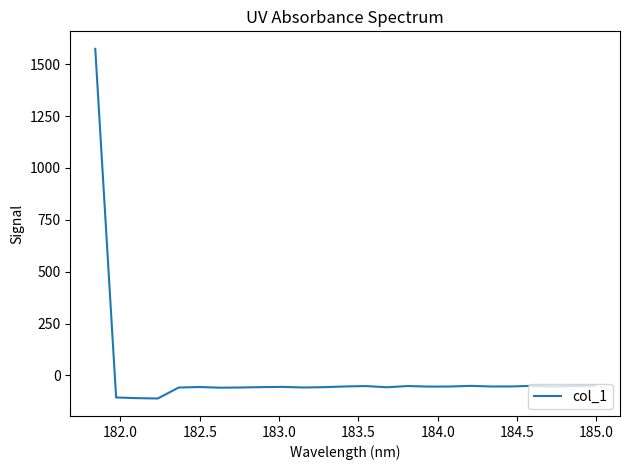

What is the difference between the maximum and minimum values?

1685.7